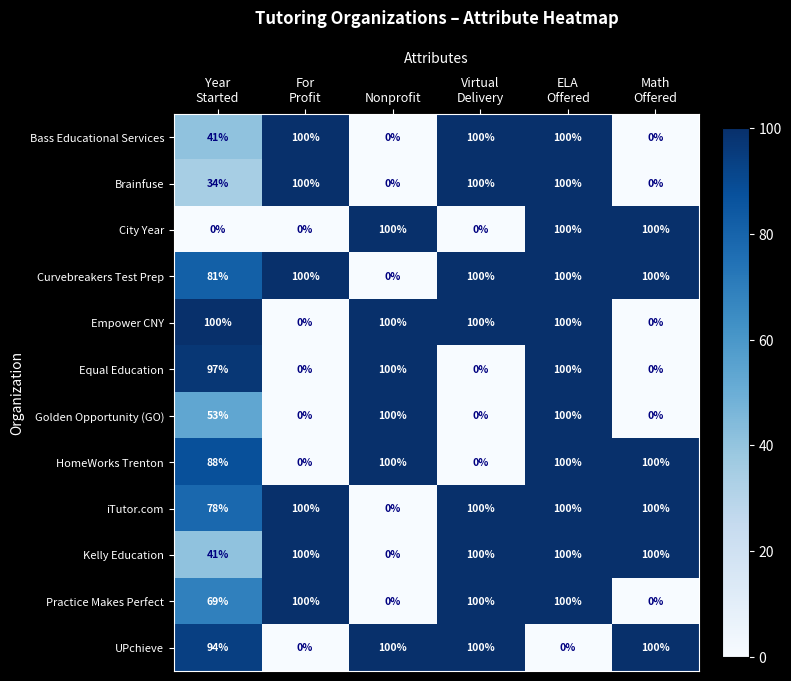

Which series has the largest total across all categories?

Curvebreakers Test Prep